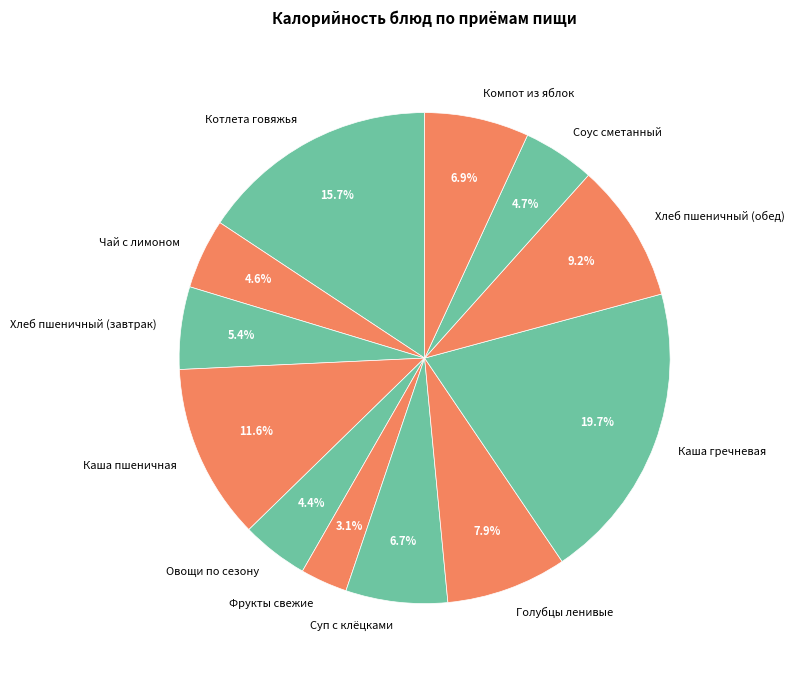

What is the smallest slice in the pie chart?

Фрукты свежие